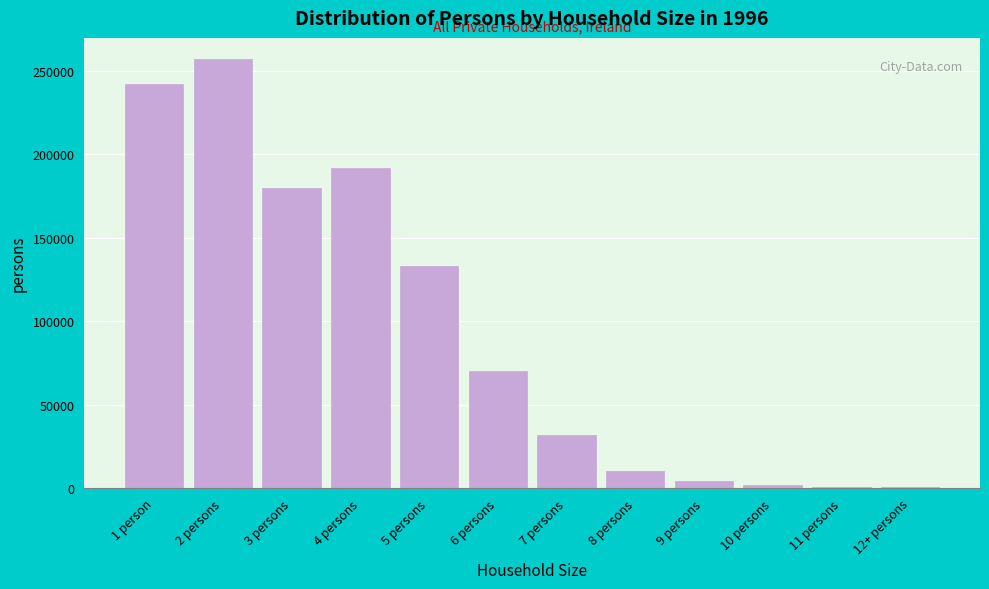

Is it true that the value at 6 persons is 70246?

True